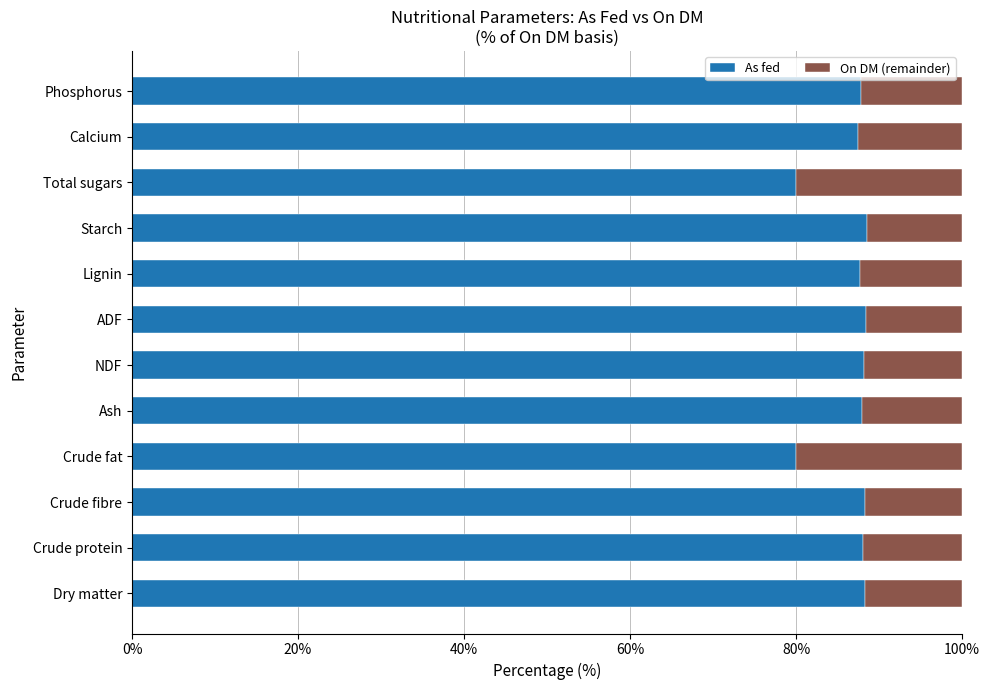

The value of As fed at Lignin is 87.7. True or false?

True